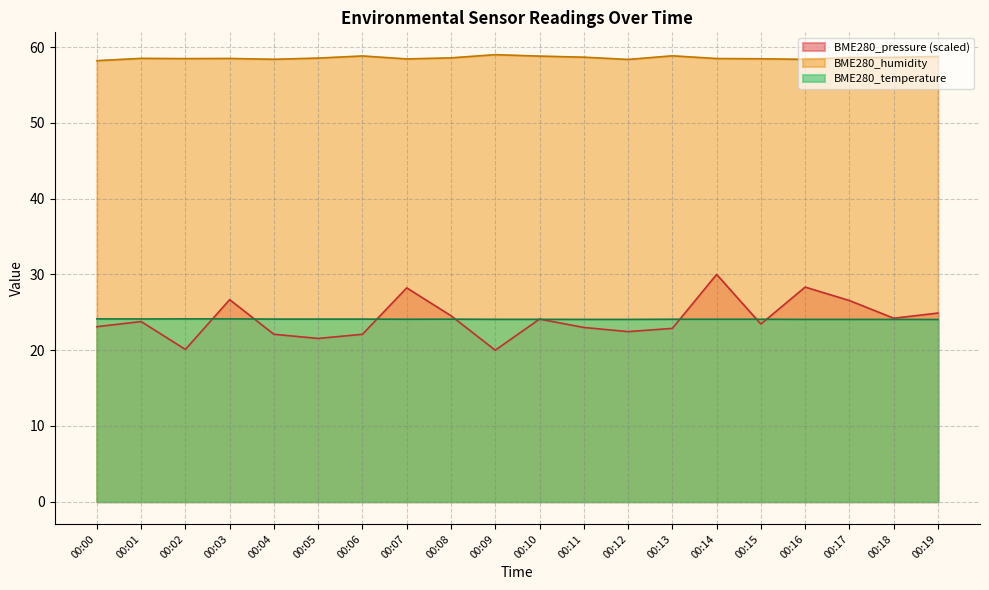

True or false: BME280_humidity has more than 2 points higher than both neighbors.

True